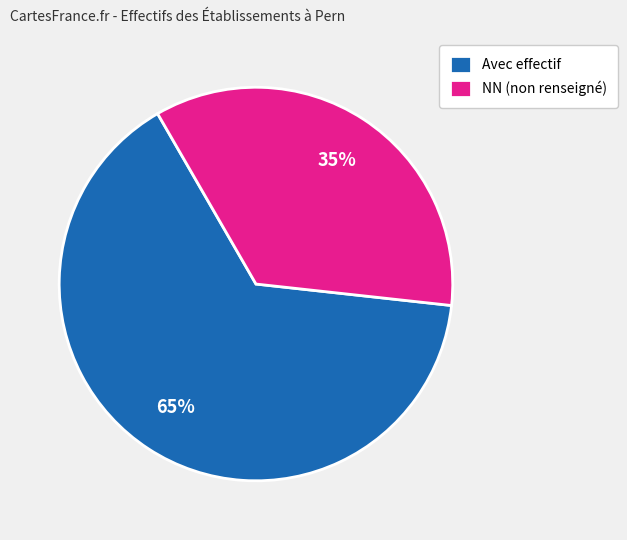

To the nearest percent, what is the average slice percentage?

50%